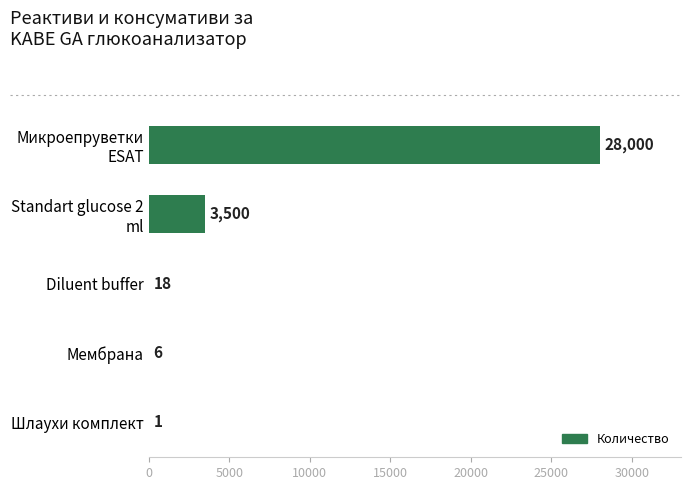

What is the change in value from Шлаухи комплект to Diluent buffer?

+17